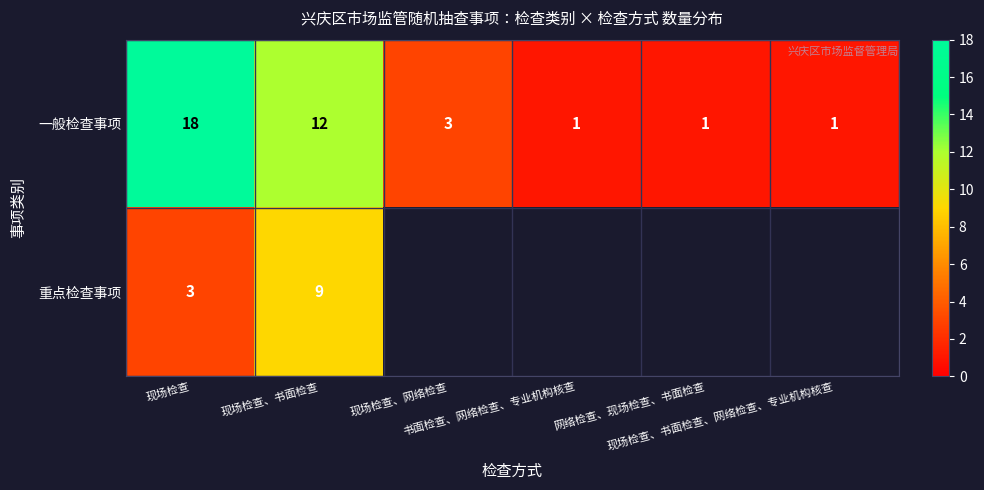

What is the minimum value shown in the chart?

1.0